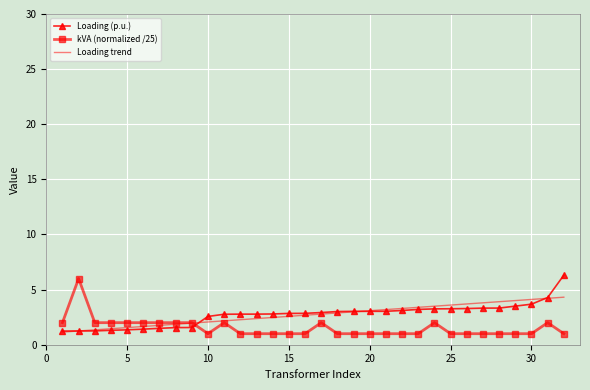

What is the highest value of the Loading trend series?

4.3